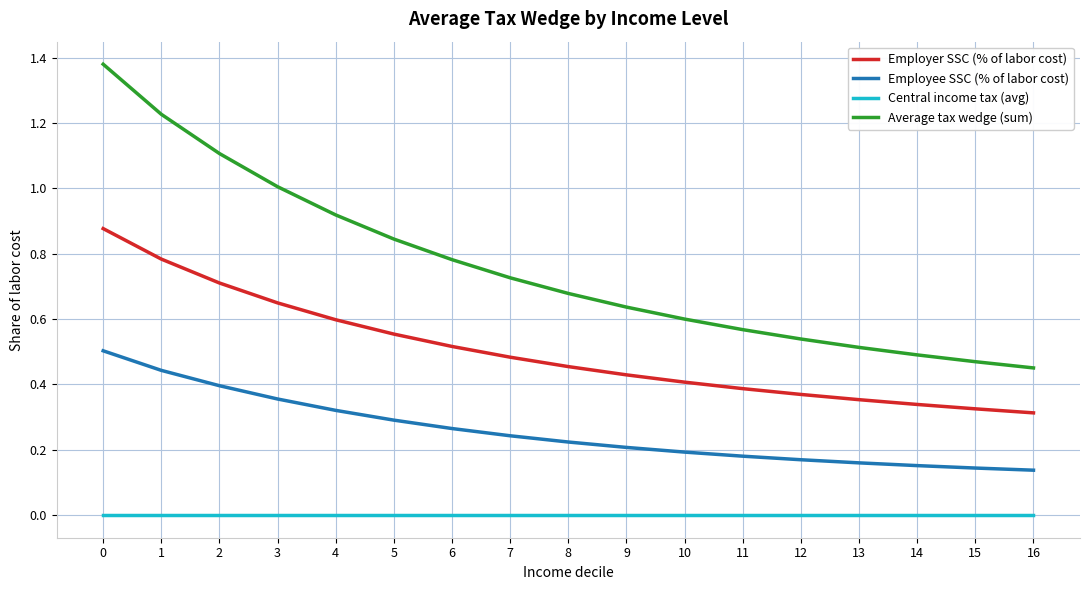

Is it true that Employer SSC (% of labor cost) equals 0.4 at 4?

False